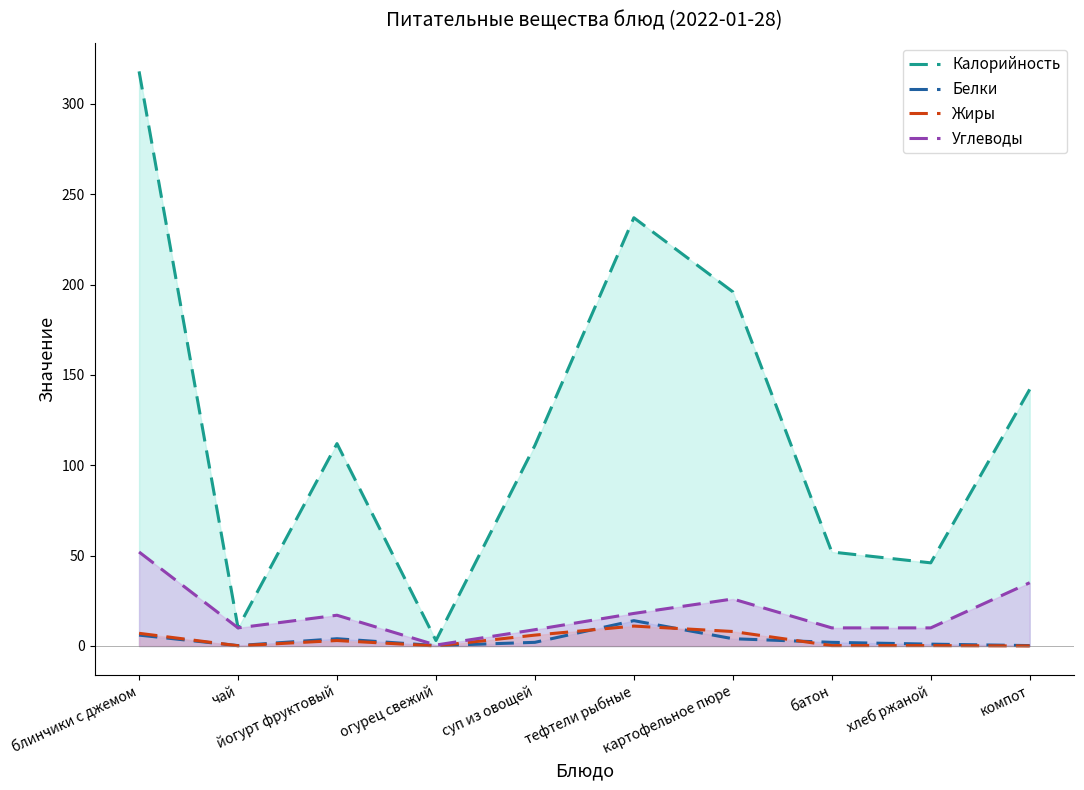

In Углеводы, how many points are lower than both neighbors (excluding endpoints)?

2